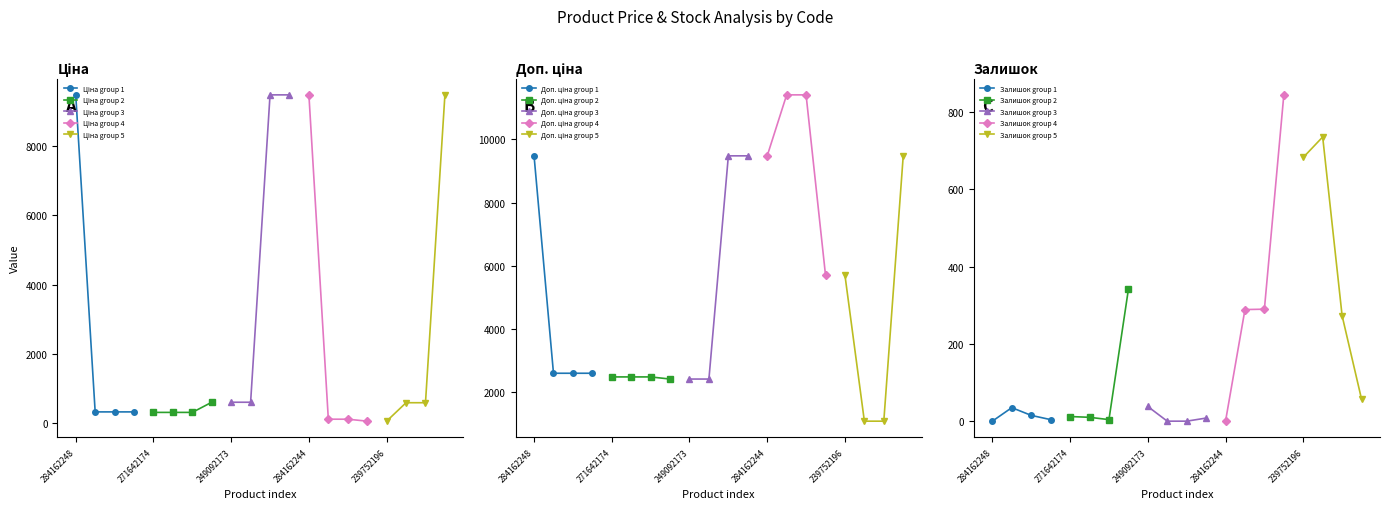

Between which two adjacent categories do Залишок and Ціна first intersect?

284162244 and 239792197